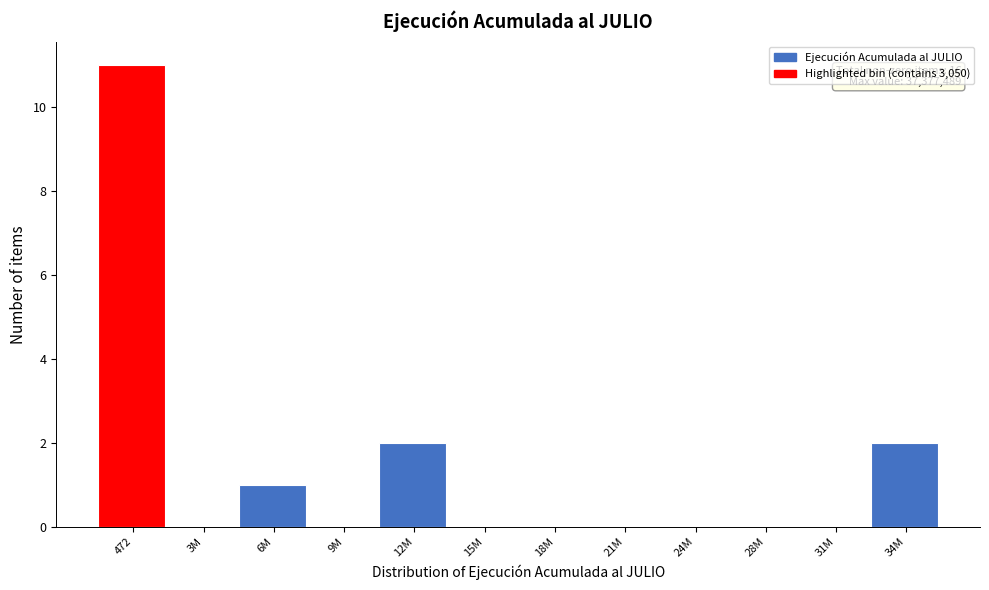

Reading right to left, list all the values displayed in this chart.

34M=2	31M=0	28M=0	24M=0	21M=0	18M=0	15M=0	12M=2	9M=0	6M=1	3M=0	472=11